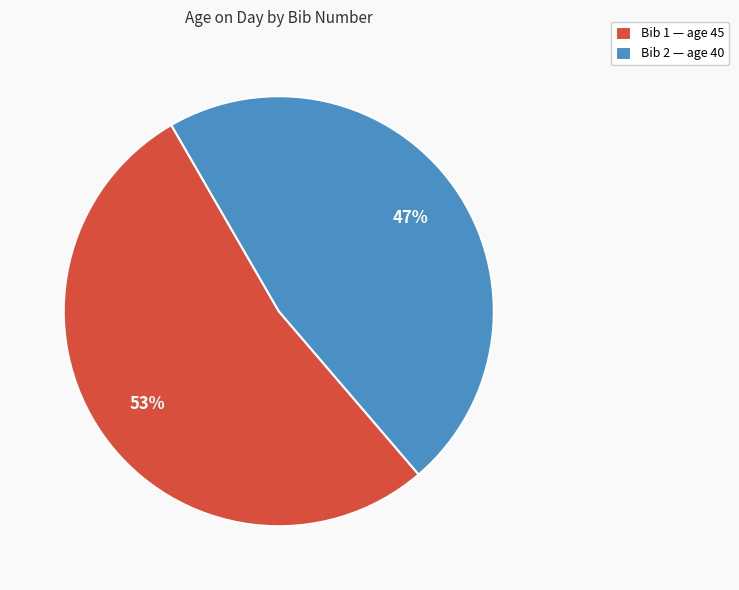

Is there any slice that represents more than half of the pie?

Yes